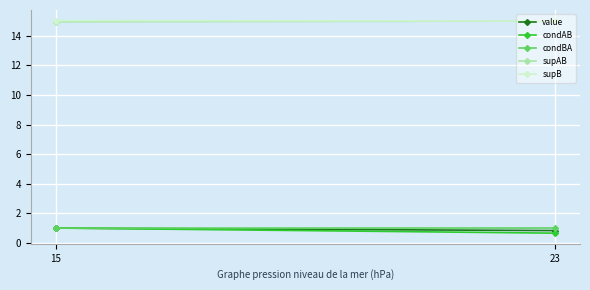

Count the condBA values in the range 0 to 1.

2